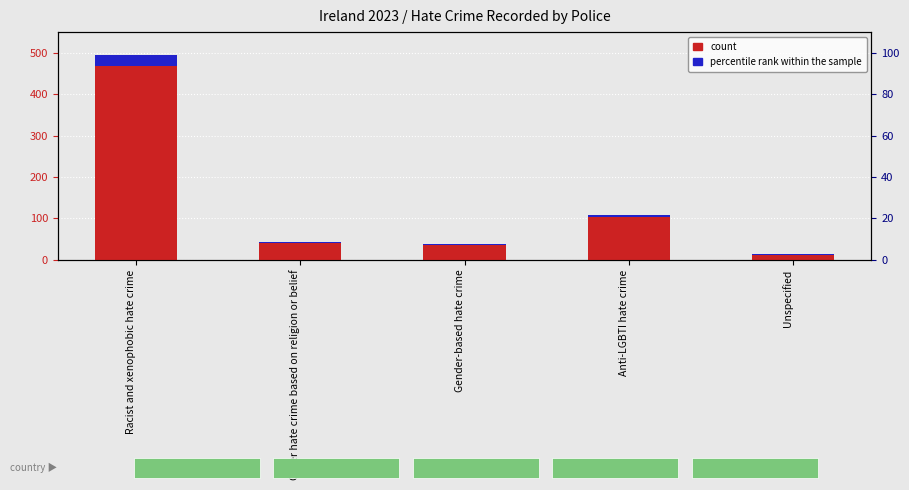

Read the value at Unspecified, to the nearest 5.

15